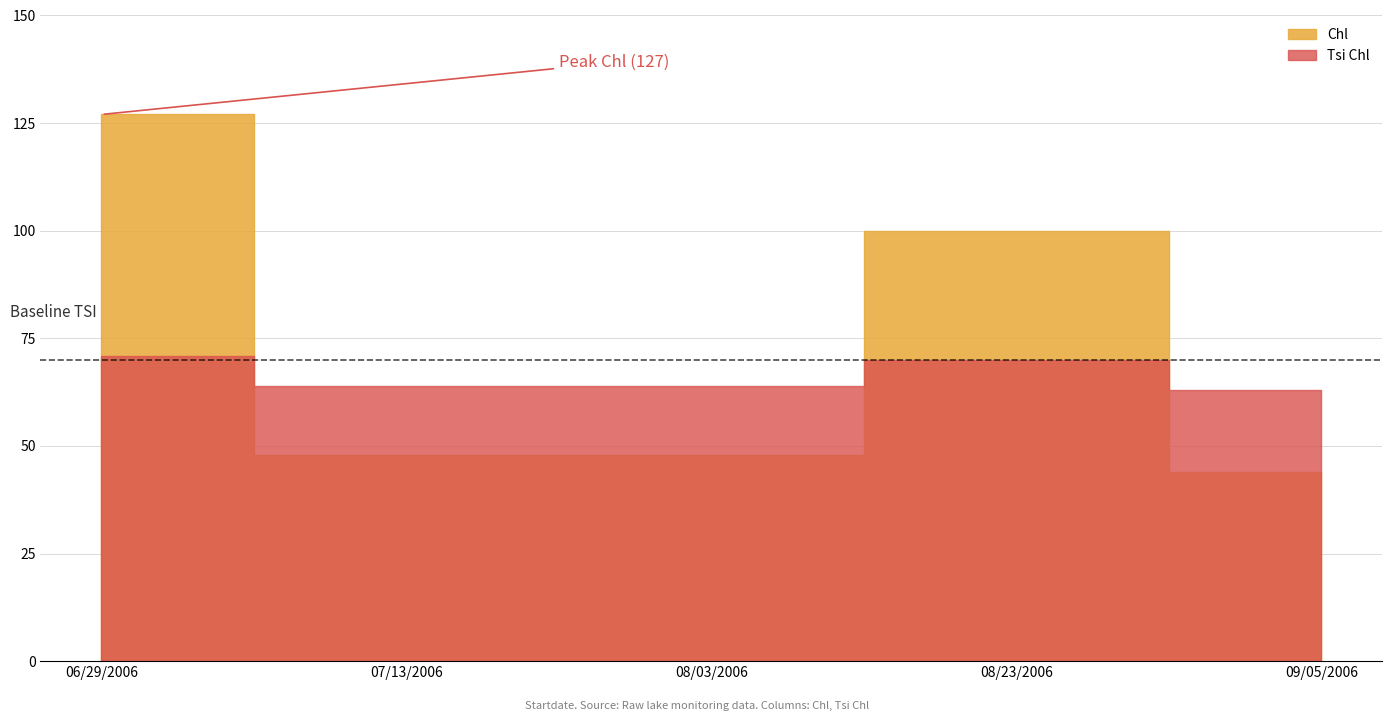

The value of Chl at 08/03/2006 is 48. True or false?

True